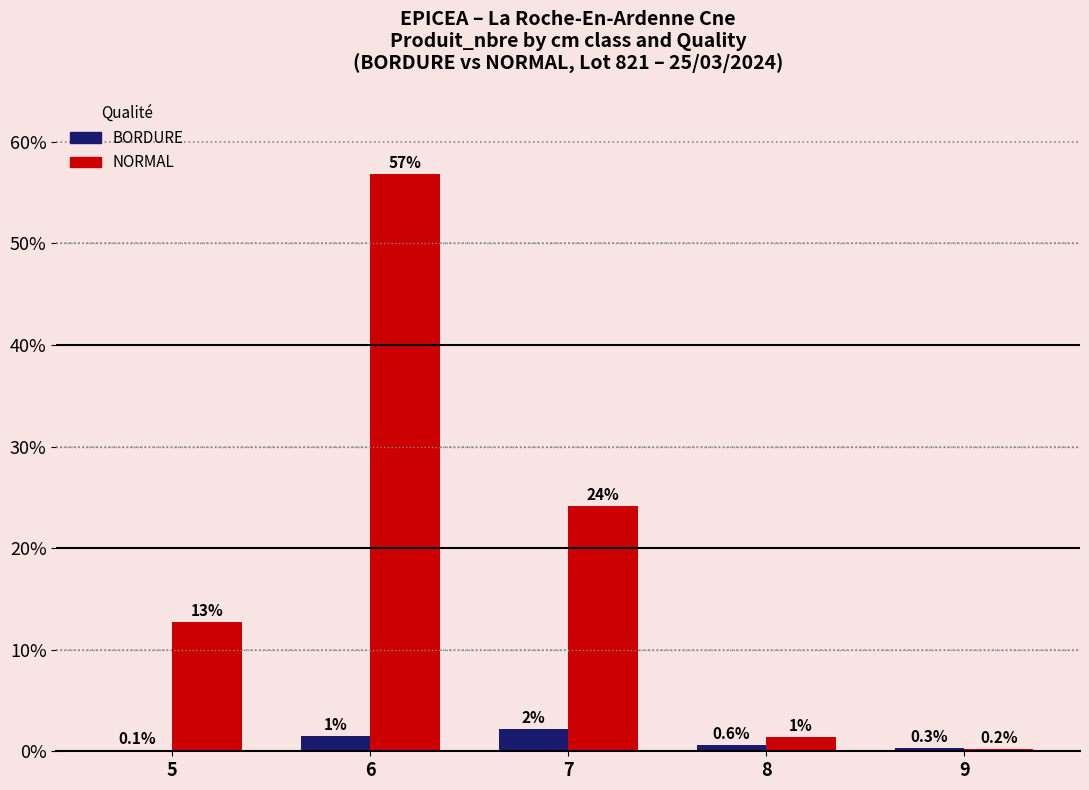

What is the total value across all series at 8?

2.0